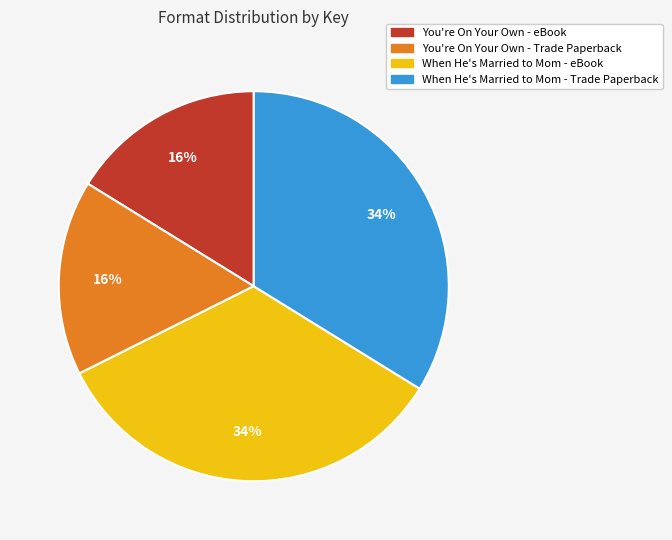

What is the ratio of the value at You're On Your Own - Trade Paperback to the value at When He's Married to Mom - Trade Paperback?

0.5